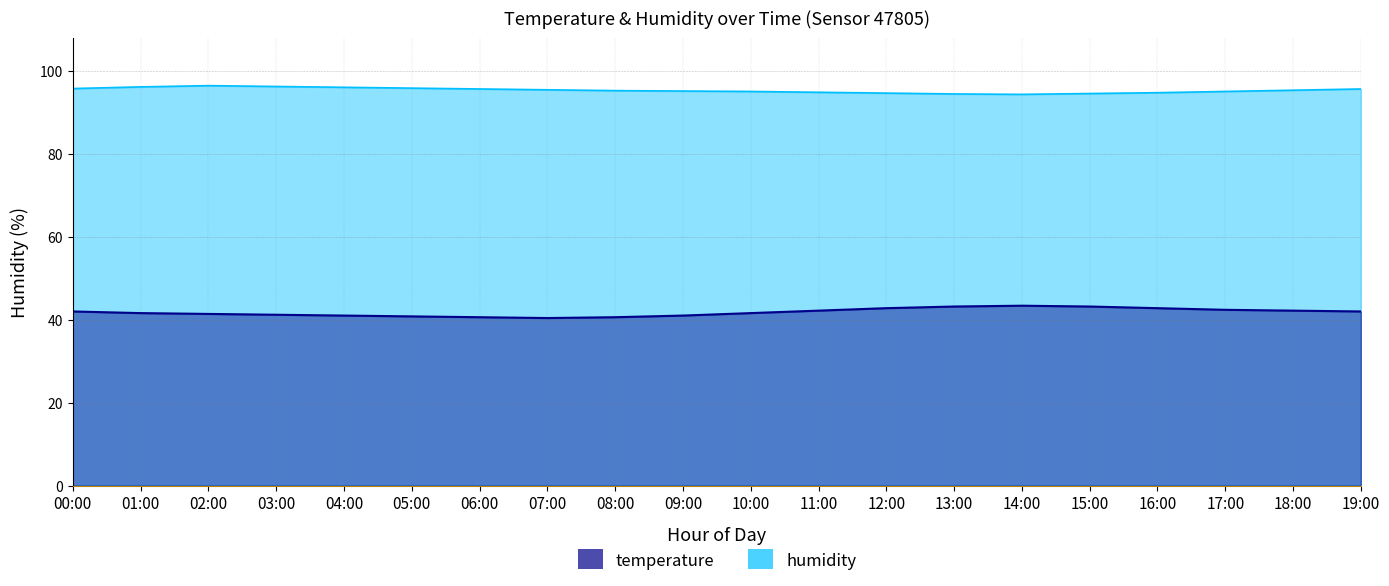

What position from the left is 10:00?

11